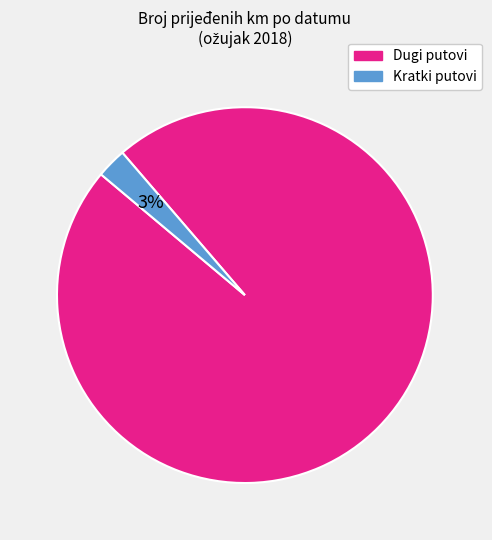

To the nearest percent, what is the average slice percentage?

50%